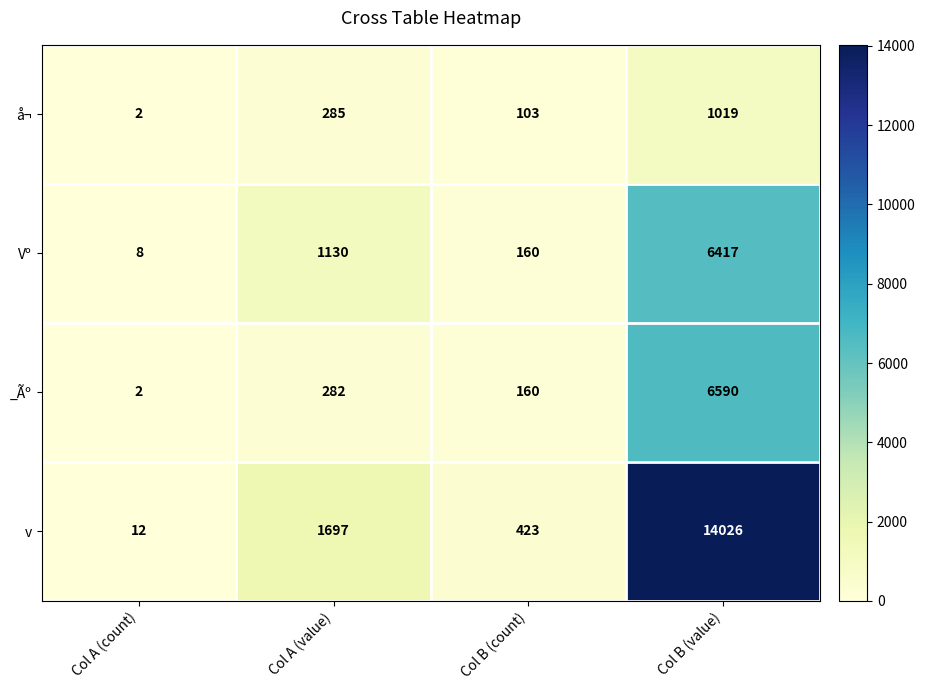

Reading left to right, what are all the values shown in this chart?

å¬: 2	285	103	1019
Vº: 8	1130	160	6417
_Ãº: 2	282	160	6590
v: 12	1697	423	14026